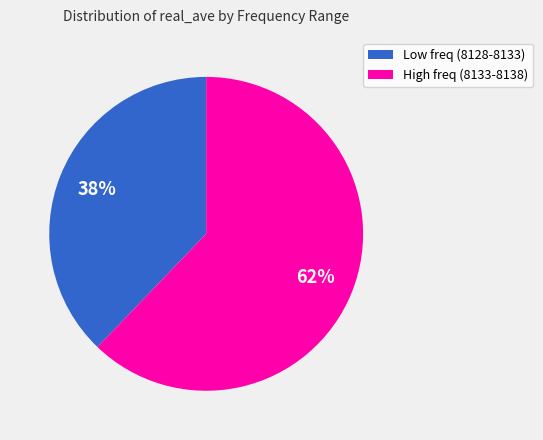

How many segments does this pie chart have?

2